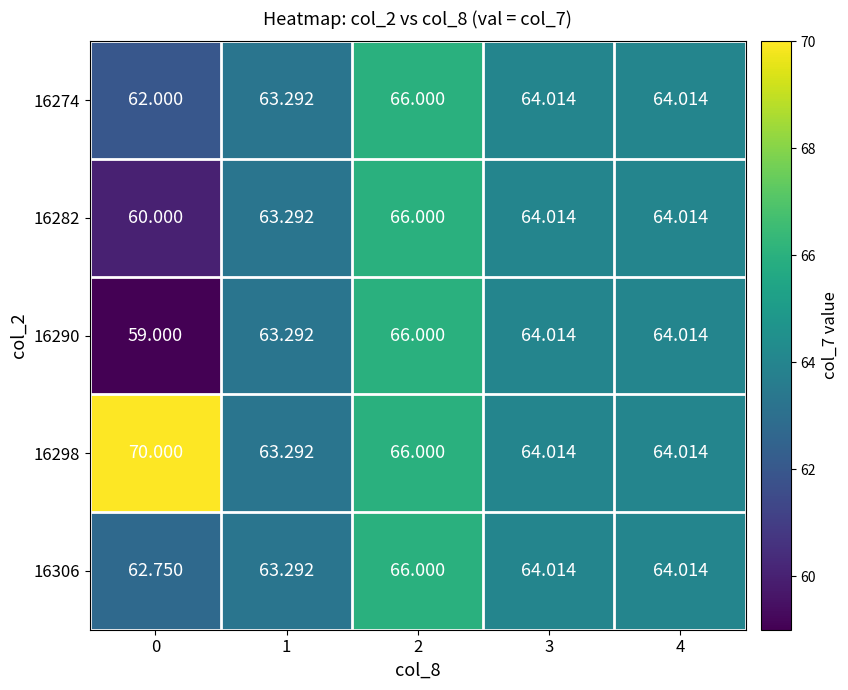

Is the value of 16274 at 0 greater than the value of 16306 at 1?

No